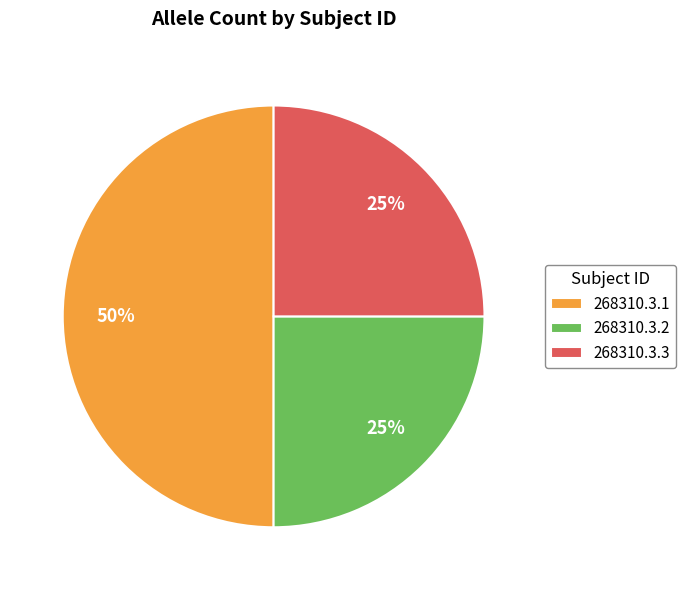

To the nearest percent, what portion does 268310.3.2 represent?

25%